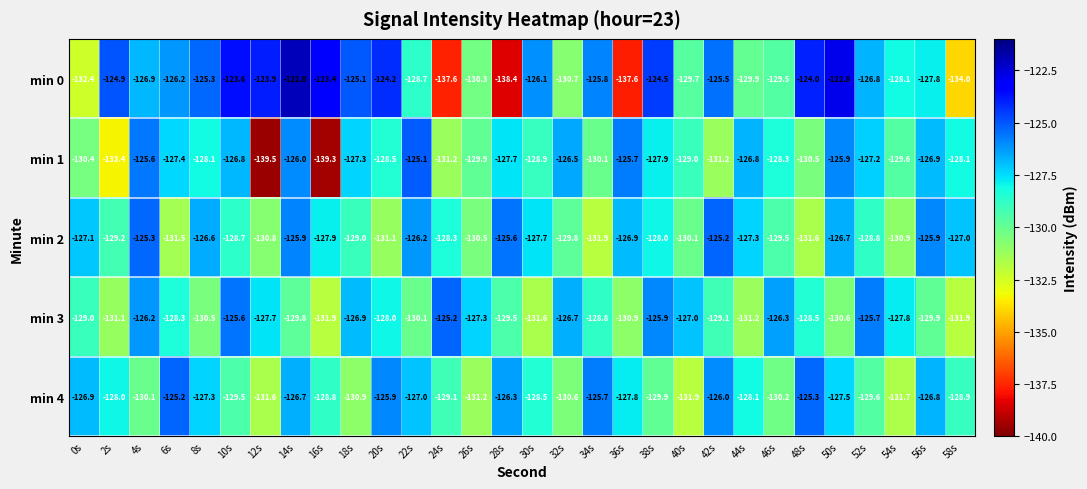

The value of min 1 at 22s is -45.1. True or false?

False